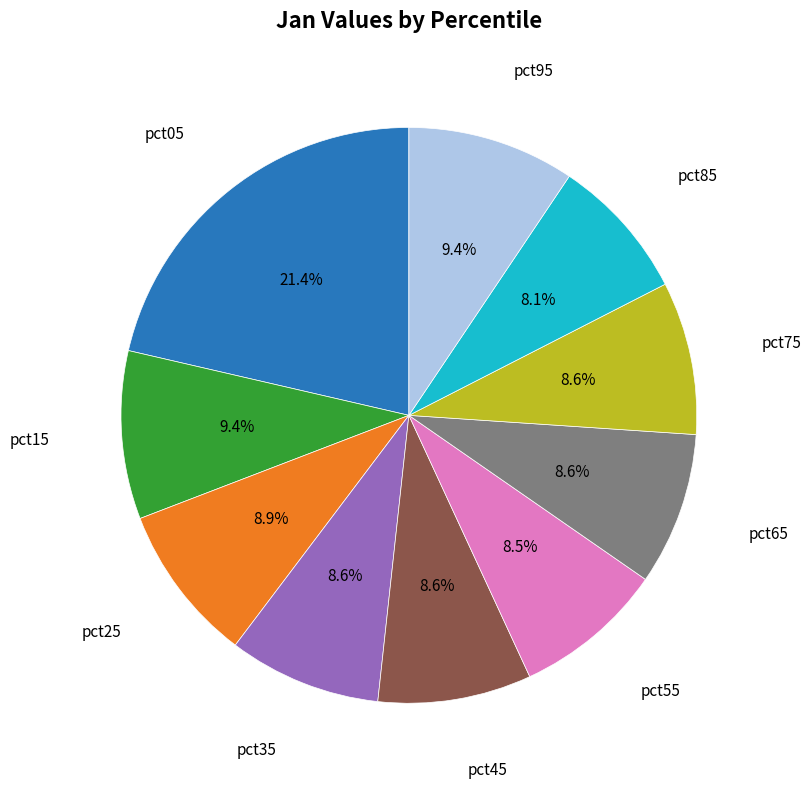

Is there a majority slice in this chart?

No